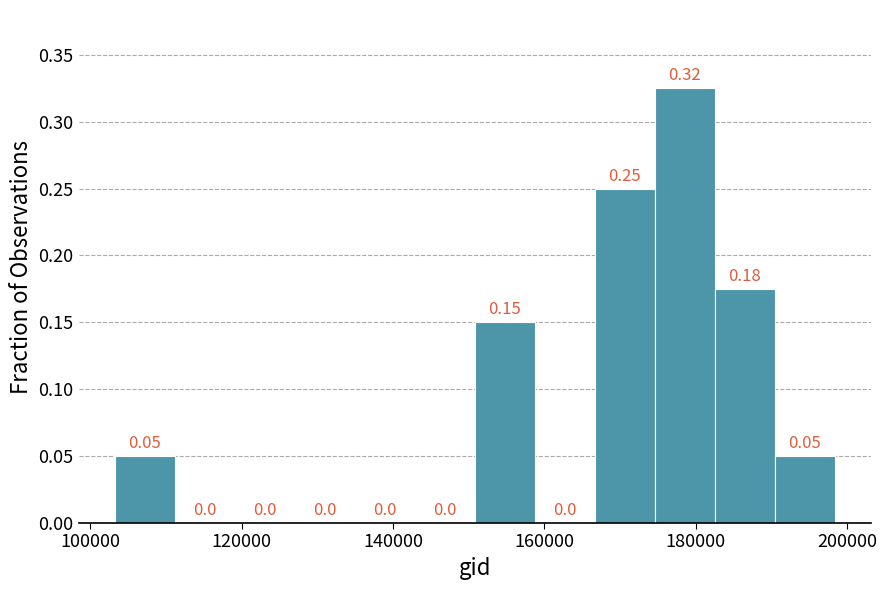

Read against the x-axis, roughly where is the centre of the tallest bar?

178000